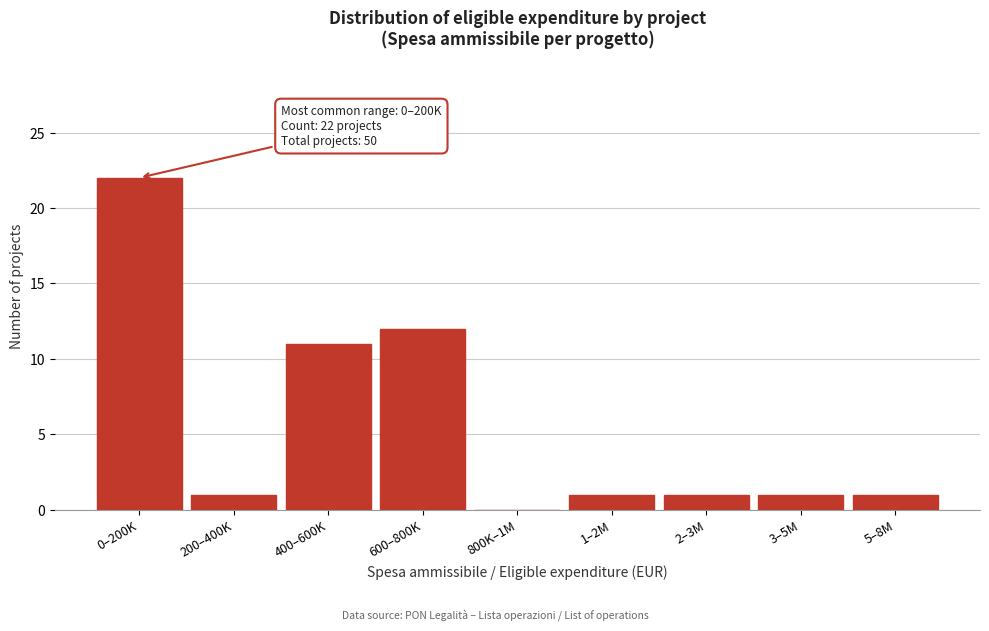

Reading left to right, what are all the values shown in this chart?

0–200K=22	200–400K=1	400–600K=11	600–800K=12	800K–1M=0	1–2M=1	2–3M=1	3–5M=1	5–8M=1